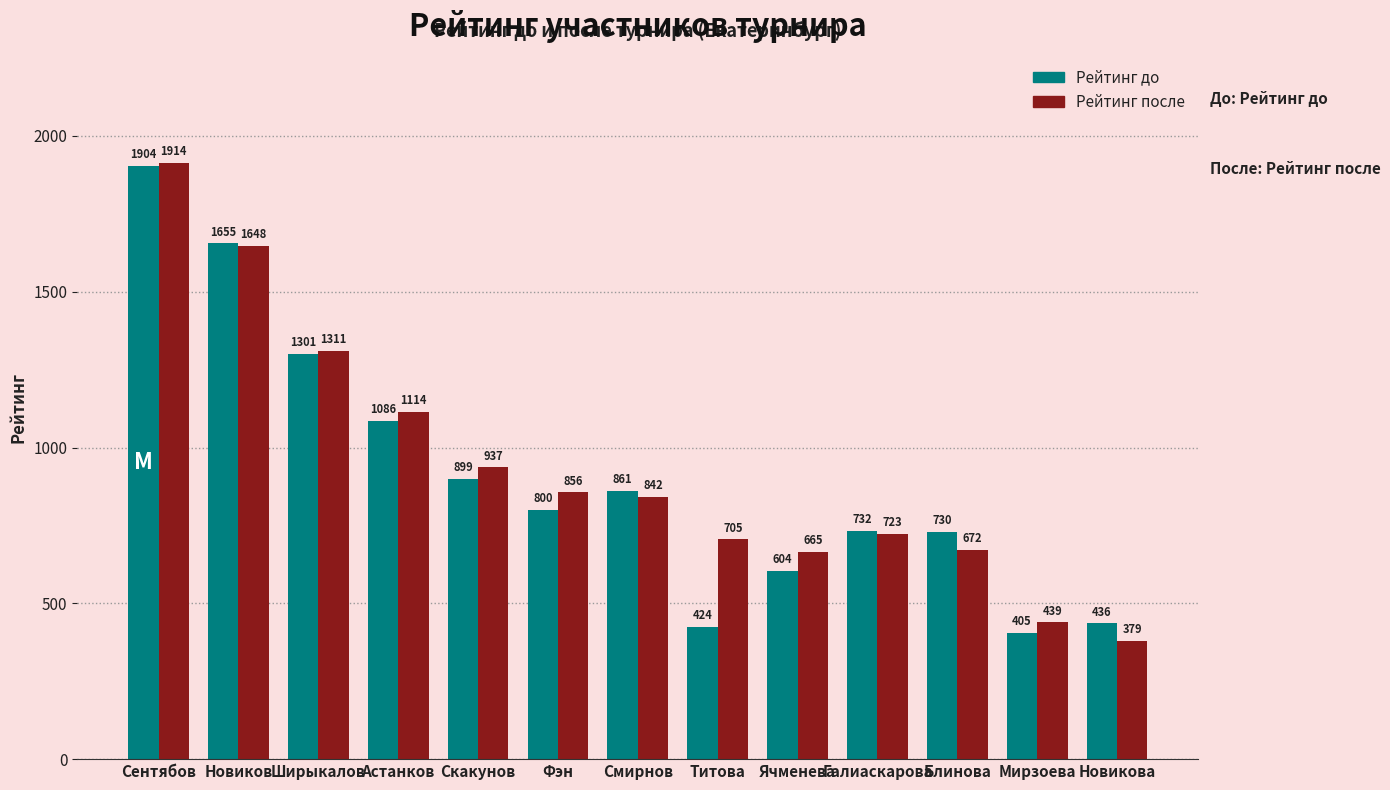

Rank the series at Фэн from highest to lowest value.

Рейтинг после, Рейтинг до